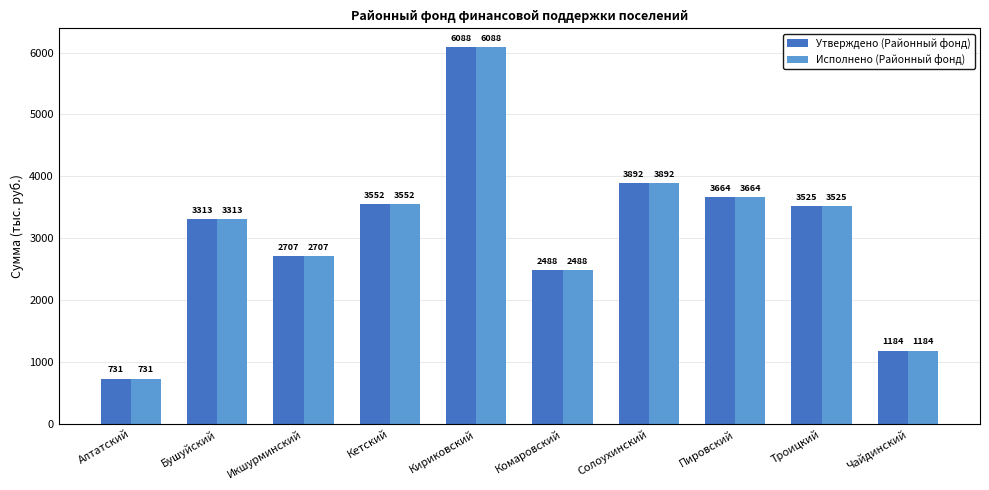

What is the label of the 3rd bar from the right?

Пировский